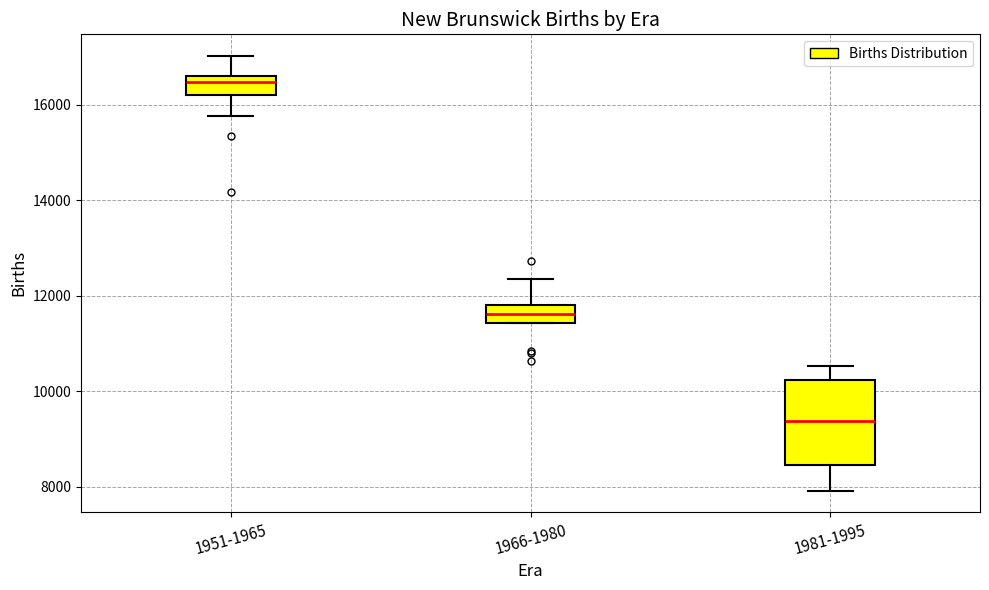

Which box is the tallest, from its lower edge to its upper edge?

1981-1995